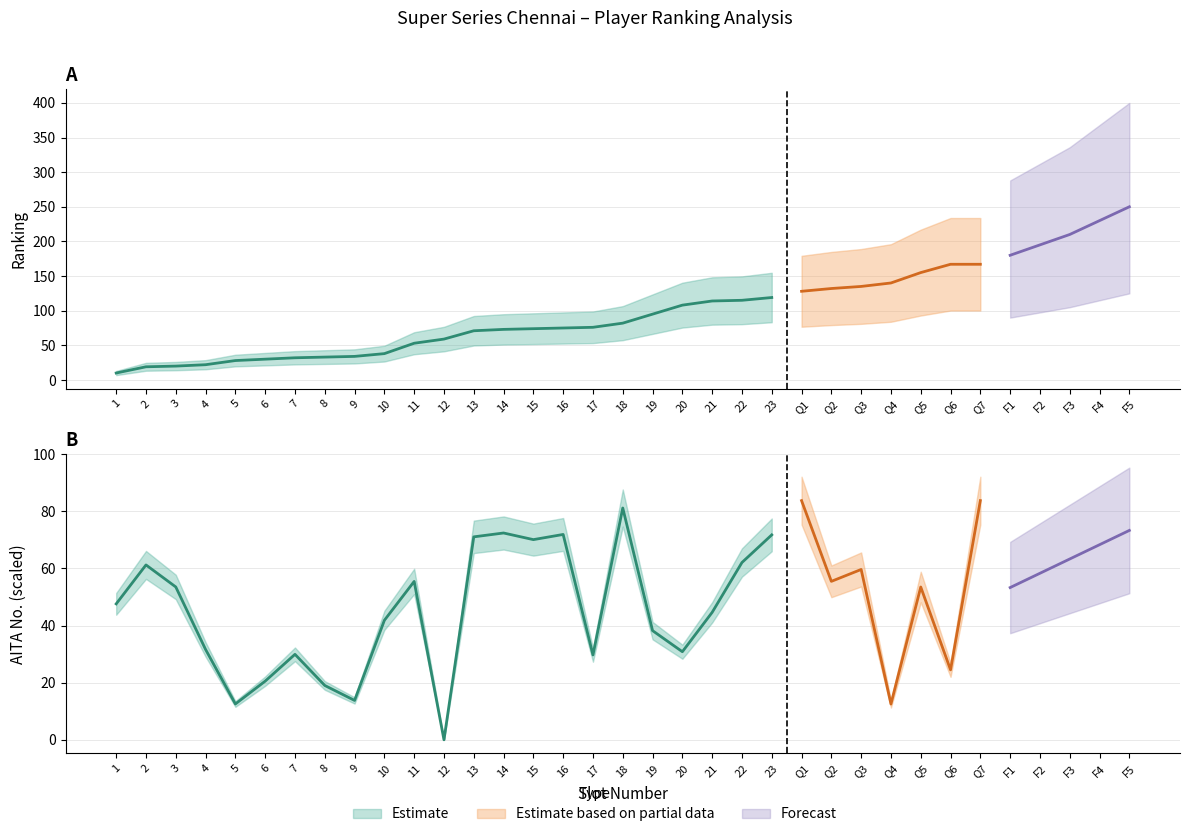

Where is the first local minimum for AITA Number (scaled)?

5